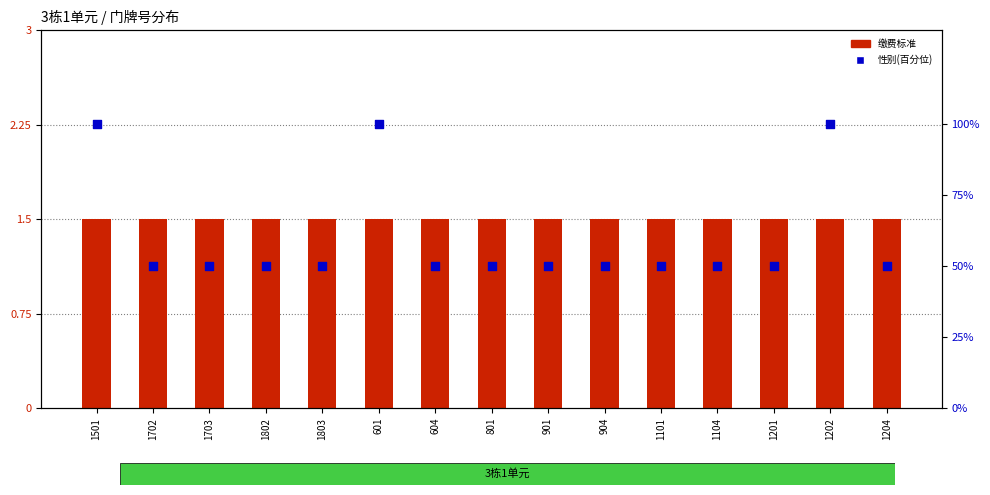

Which series has the widest spread of Y values?

性别(百分位)